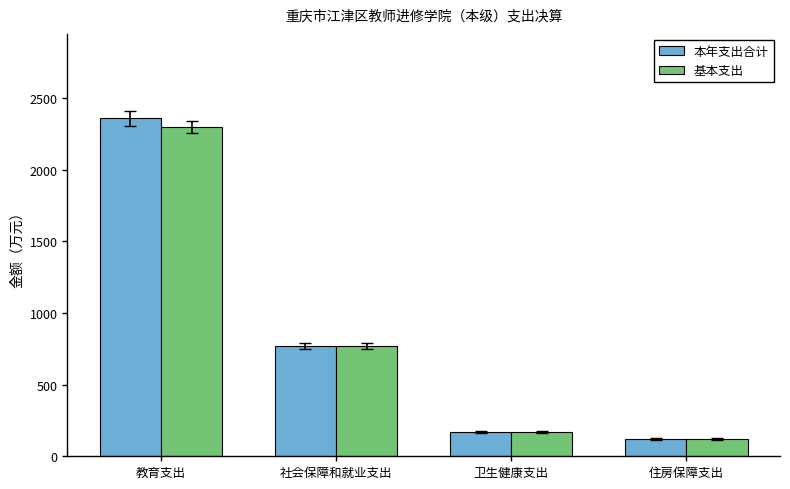

Does the chart contain any negative values?

No